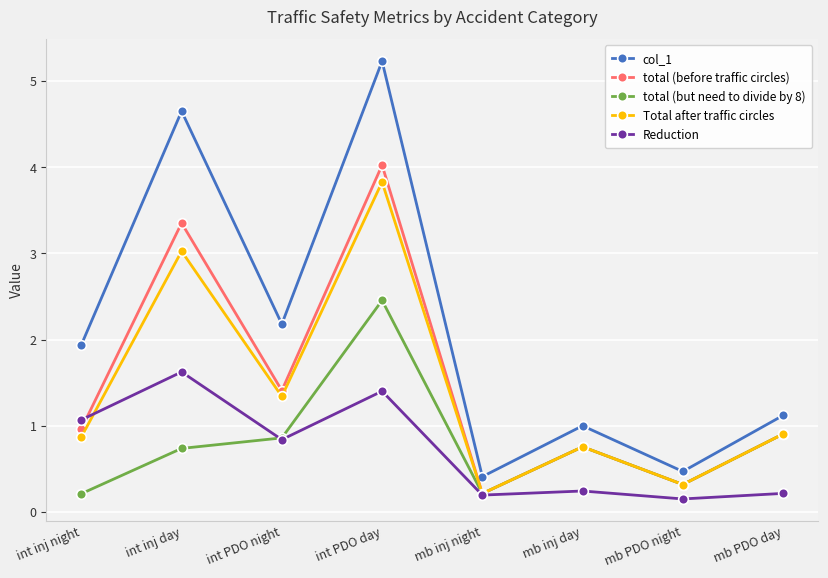

Is this an area chart (filled region under the line)?

No